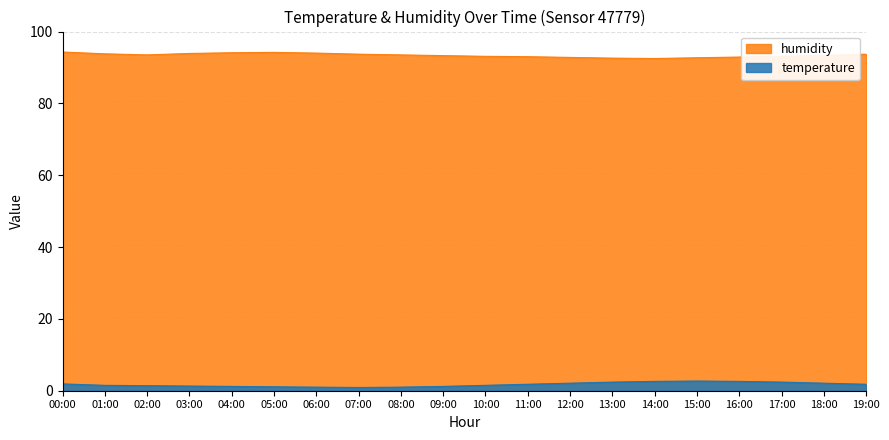

At how many categories does at least one series exceed 0?

20